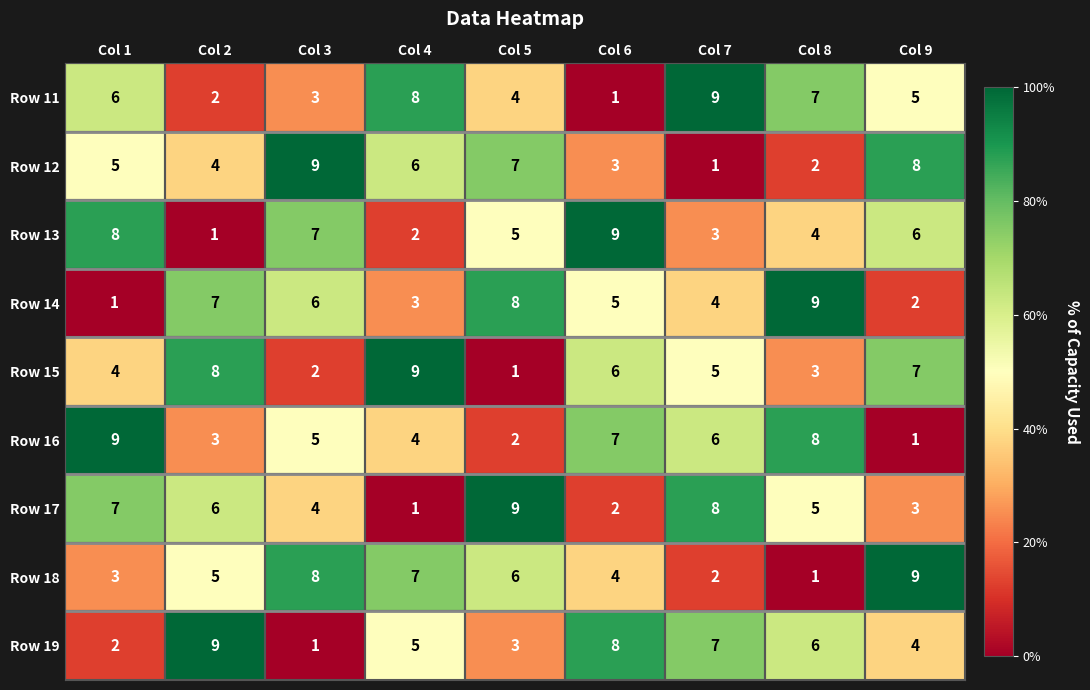

What is the difference between the second highest and minimum values in the Row 12 series?

7